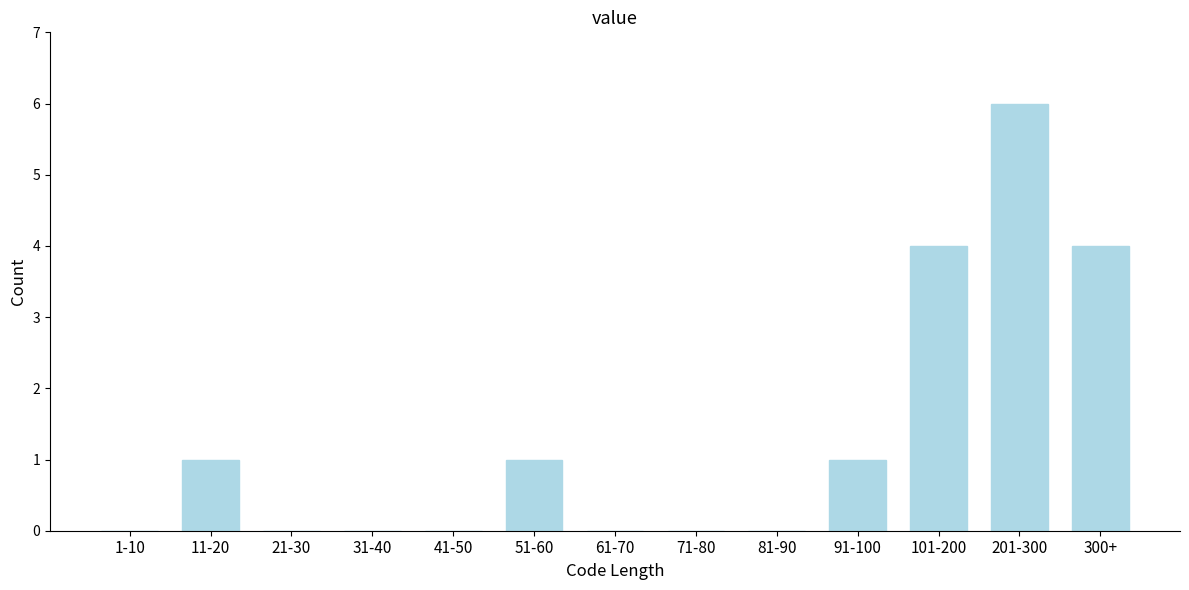

Reading left to right, transcribe all the data shown in this chart.

1-10=0	11-20=1	21-30=0	31-40=0	41-50=0	51-60=1	61-70=0	71-80=0	81-90=0	91-100=1	101-200=4	201-300=6	300+=4